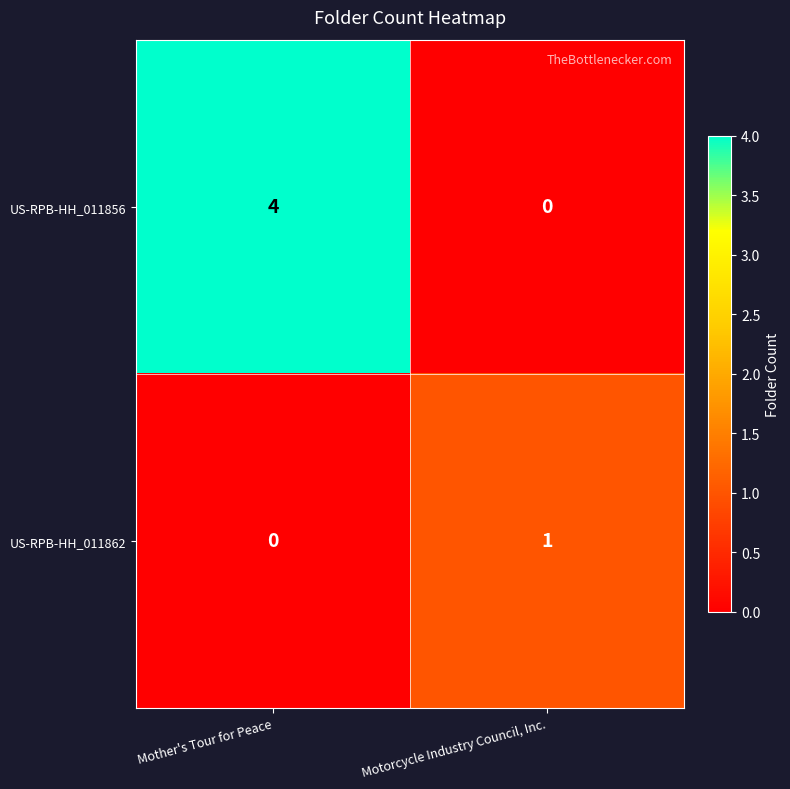

True or false: US-RPB-HH_011862 has a value of 1 at Mother's Tour for Peace.

False